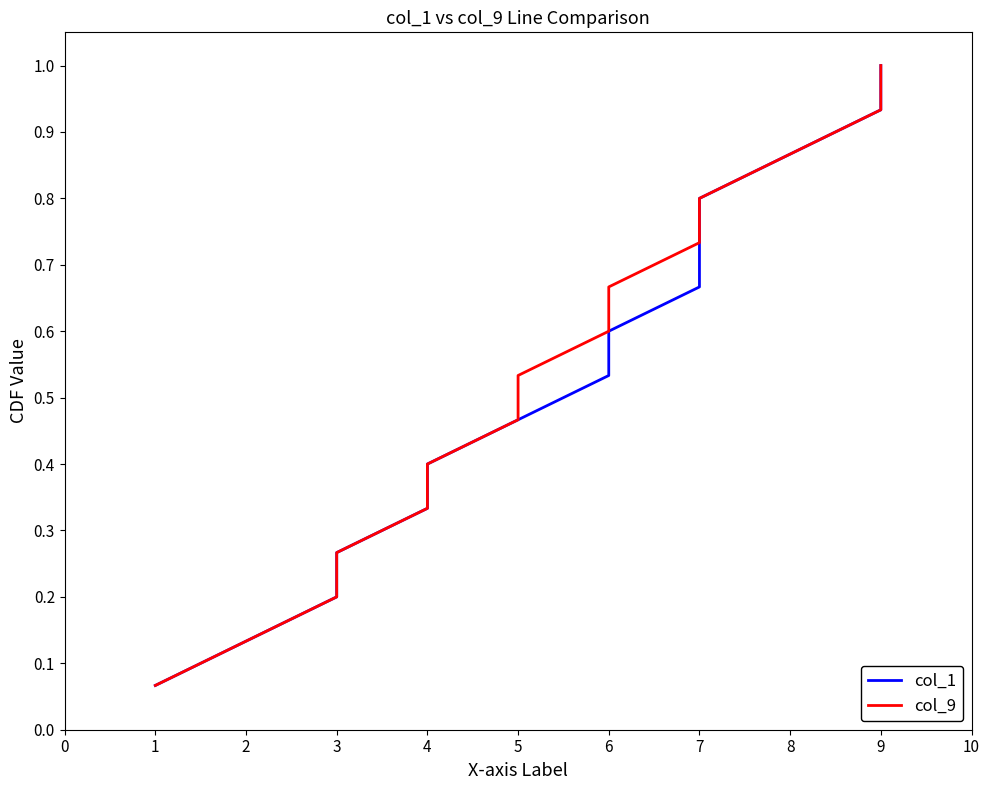

Between 2 and 7, which series saw the biggest shift?

col_1